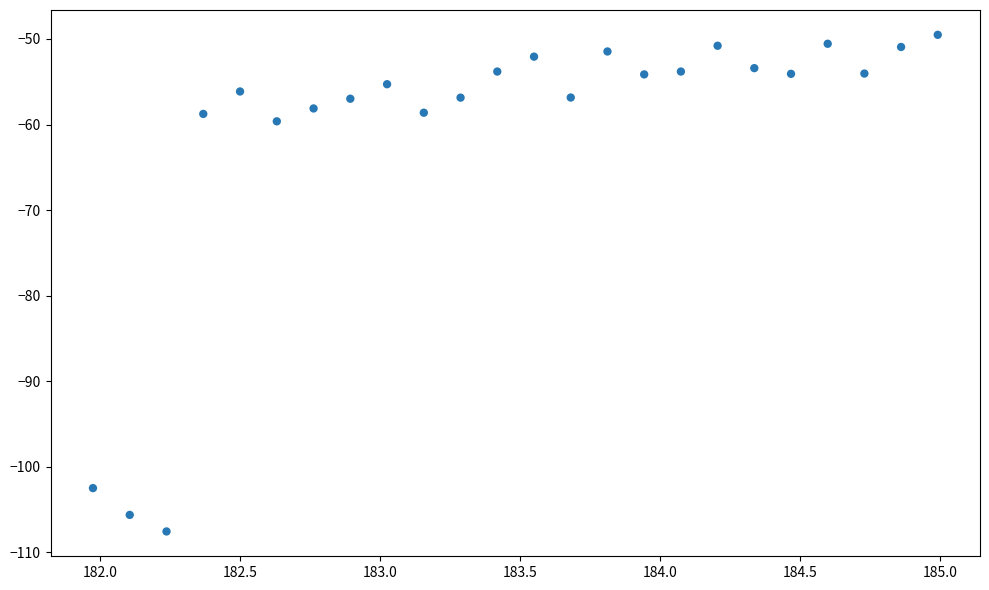

What Y value in the scatter plot is closest to -78?

-59.6